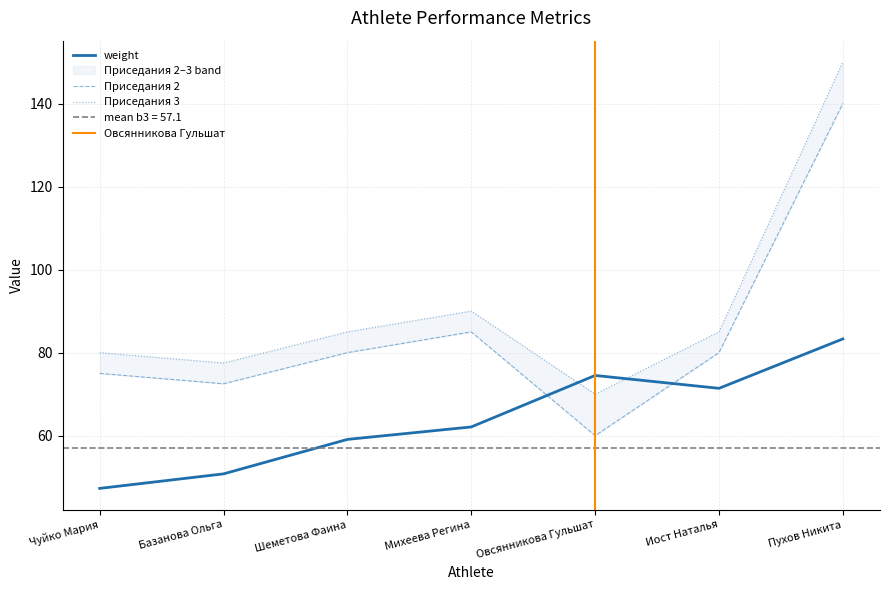

True or false: weight has more than 1 points higher than both neighbors.

False